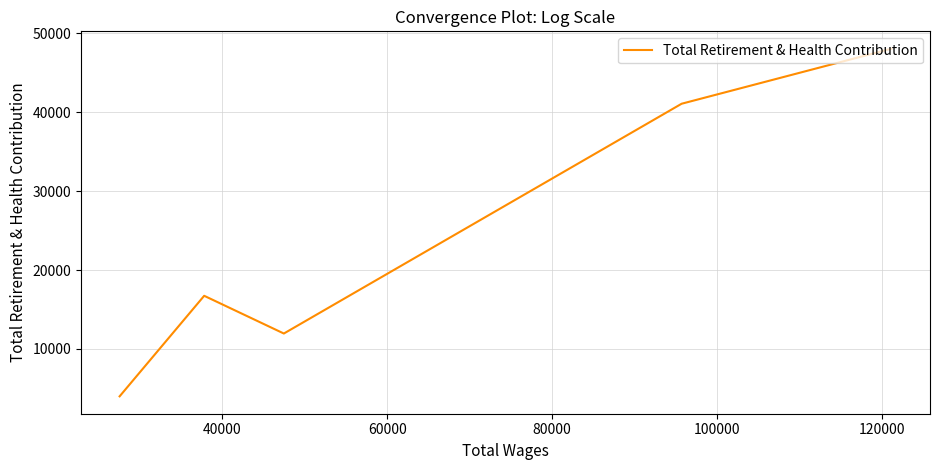

What is the maximum value shown in the chart?

48060